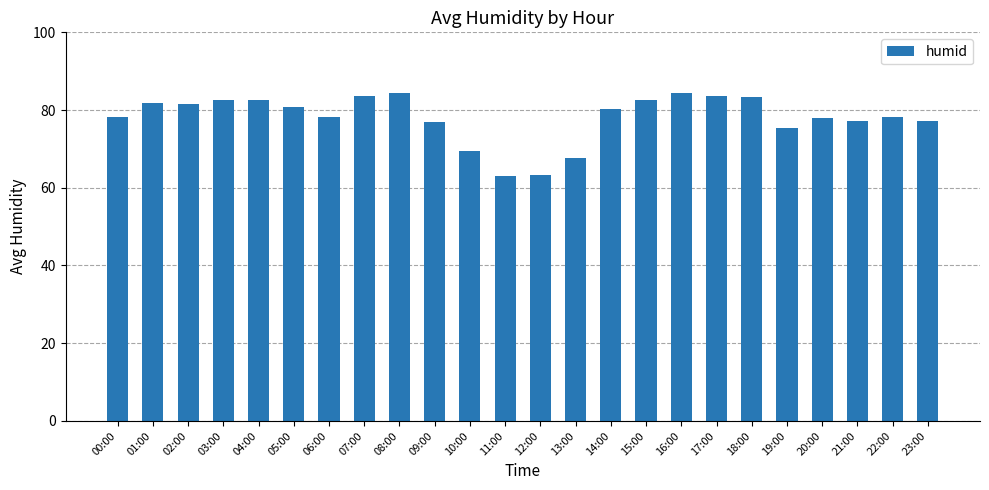

At which label does the data first exceed 80?

01:00